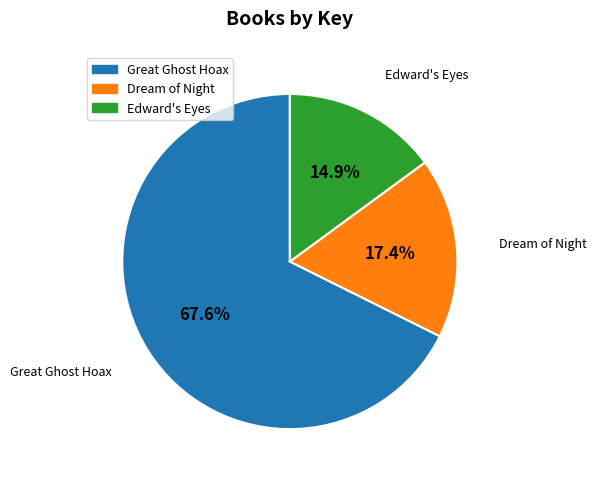

To the nearest percent, what portion does Great Ghost Hoax represent?

68%